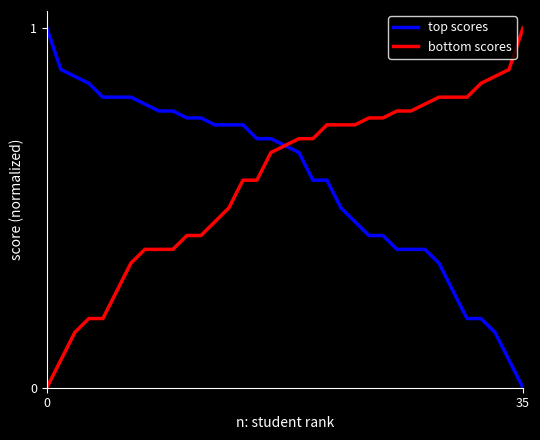

What is the maximum value for bottom scores?

1.0